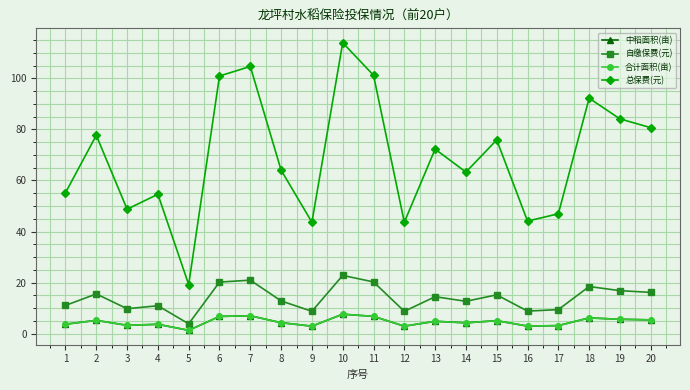

At how many categories does at least one series exceed 80?

7